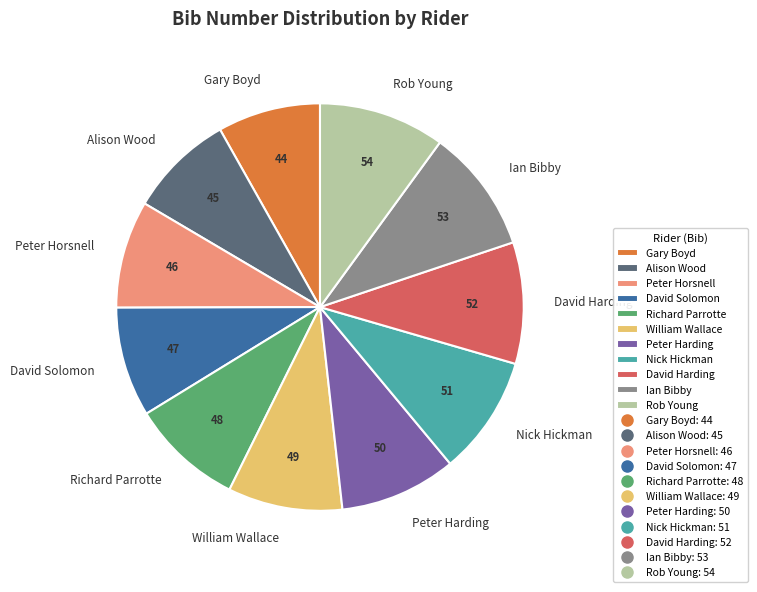

Is David Solomon the majority of the pie?

No